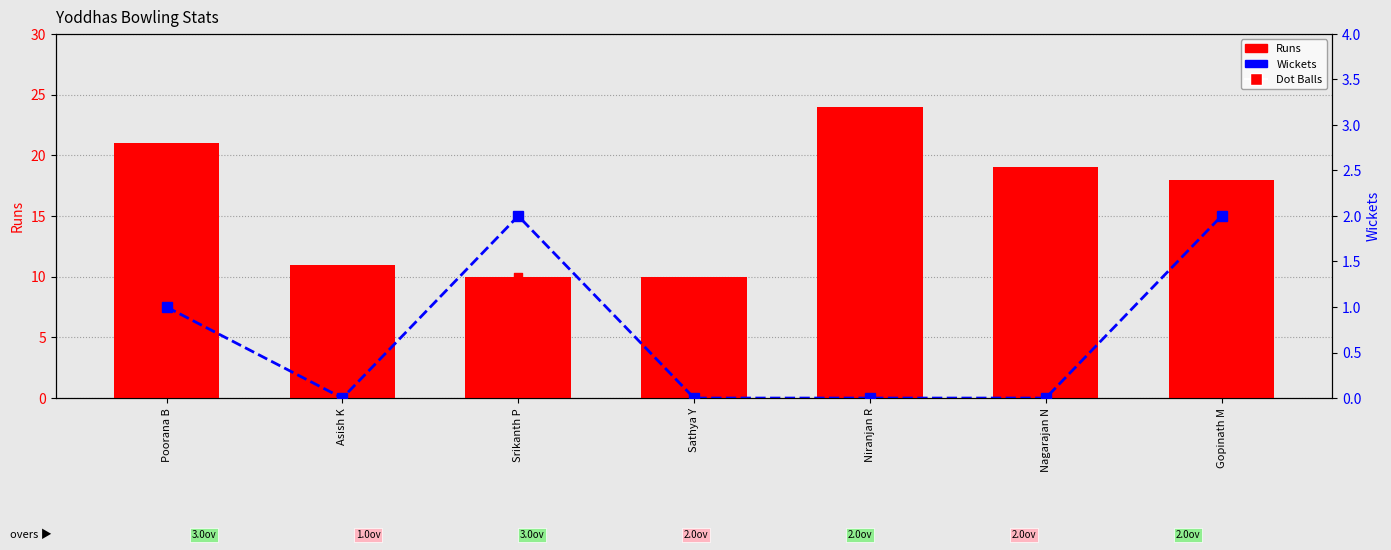

Which series has the largest Y range (max minus min)?

Runs